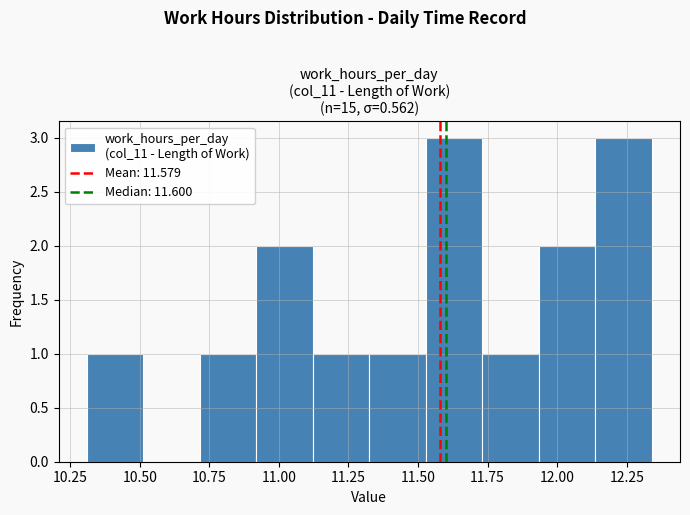

Reading left to right, transcribe this chart: for each bar, give the range it covers on the x-axis and its height. Neither the bar edges nor the heights are printed on the chart, so give them approximately, as read against the axes.

10.30 to 10.50: 1
10.50 to 10.70: 0
10.70 to 10.90: 1
10.90 to 11.10: 2
11.10 to 11.35: 1
11.35 to 11.55: 1
11.55 to 11.75: 3
11.75 to 11.95: 1
11.95 to 12.15: 2
12.15 to 12.35: 3